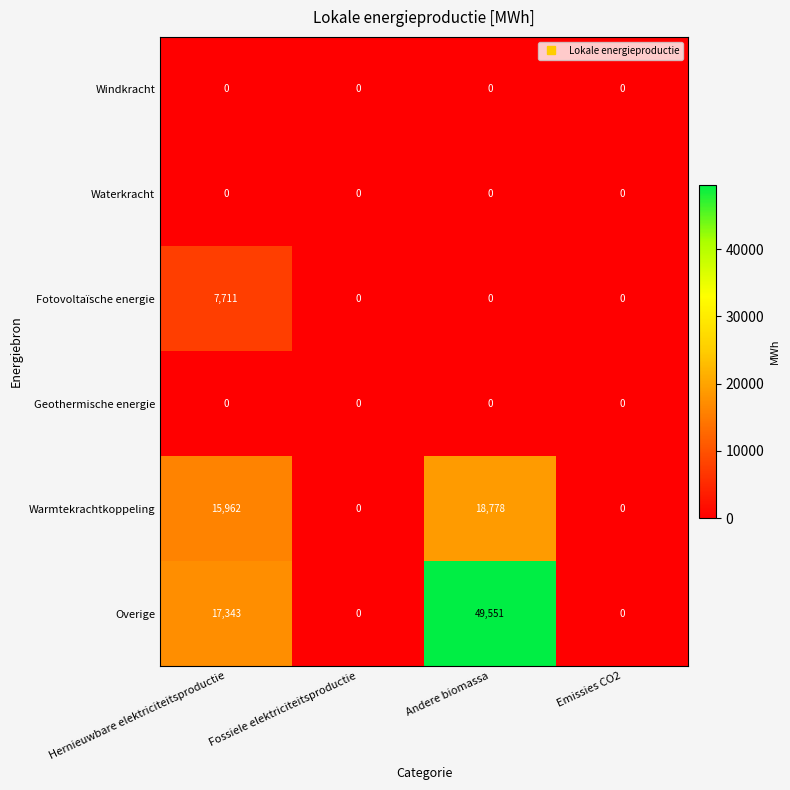

At which category is the sum across all series the highest?

Andere biomassa